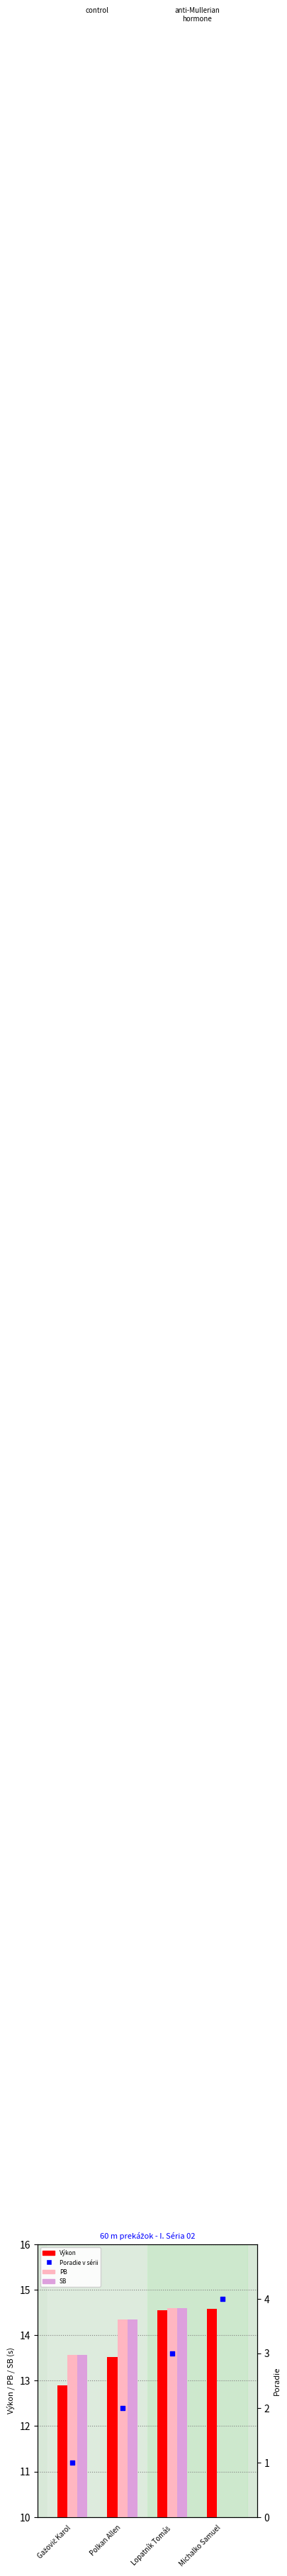

What are all the series names shown in the legend?

Výkon, PB, SB, Poradie